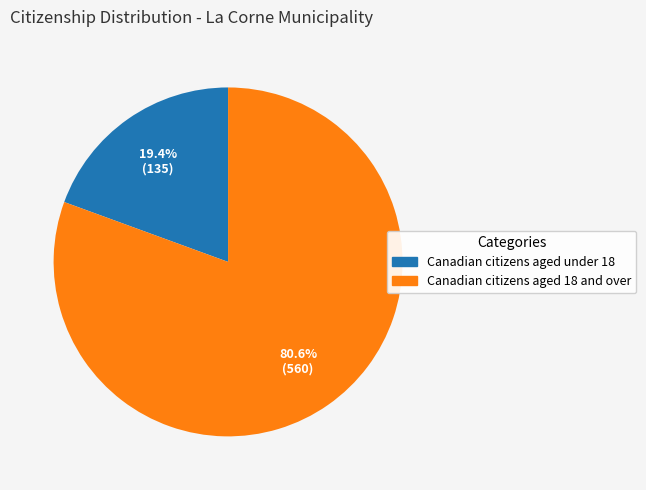

Is there any slice that represents more than half of the pie?

Yes